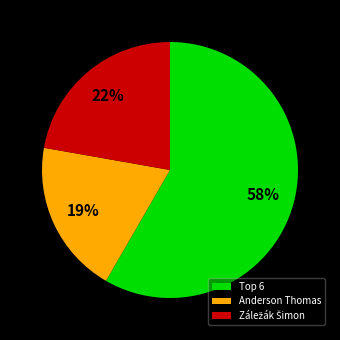

What is the largest slice in the pie chart?

Top 6